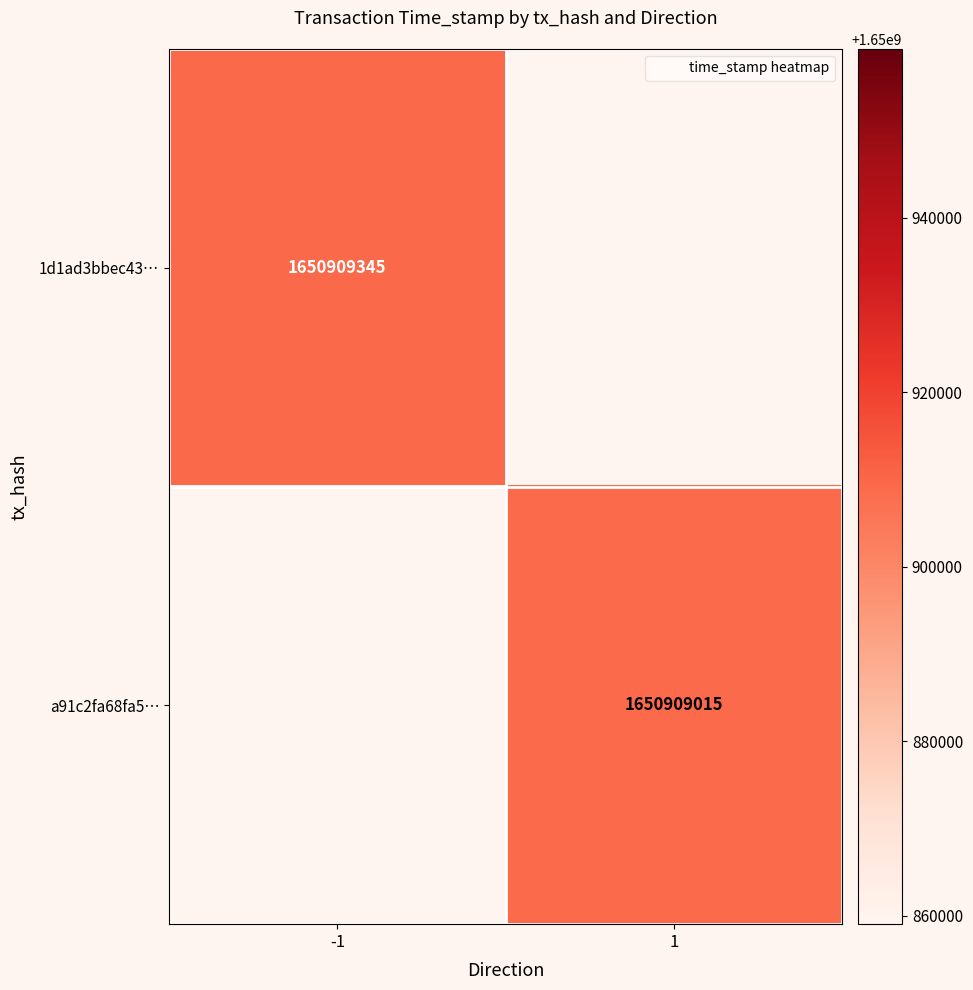

True or false: a91c2fa68fa5f7a9f3c4673b10a08ca49332a4d has a value of 1 at direction.

True